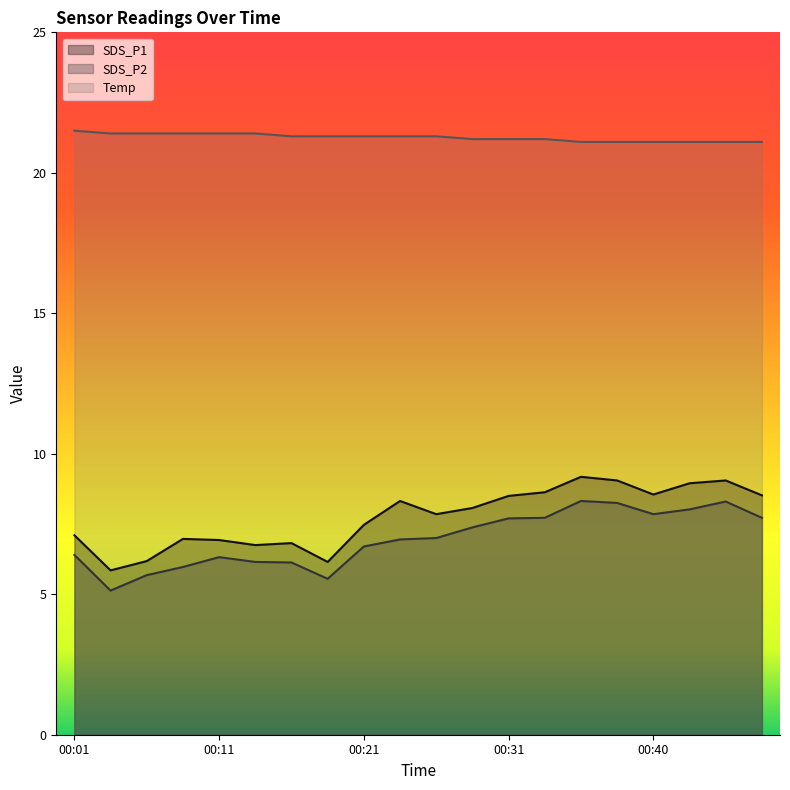

At 00:43, list the series in order from smallest to largest.

SDS_P2, SDS_P1, Temp